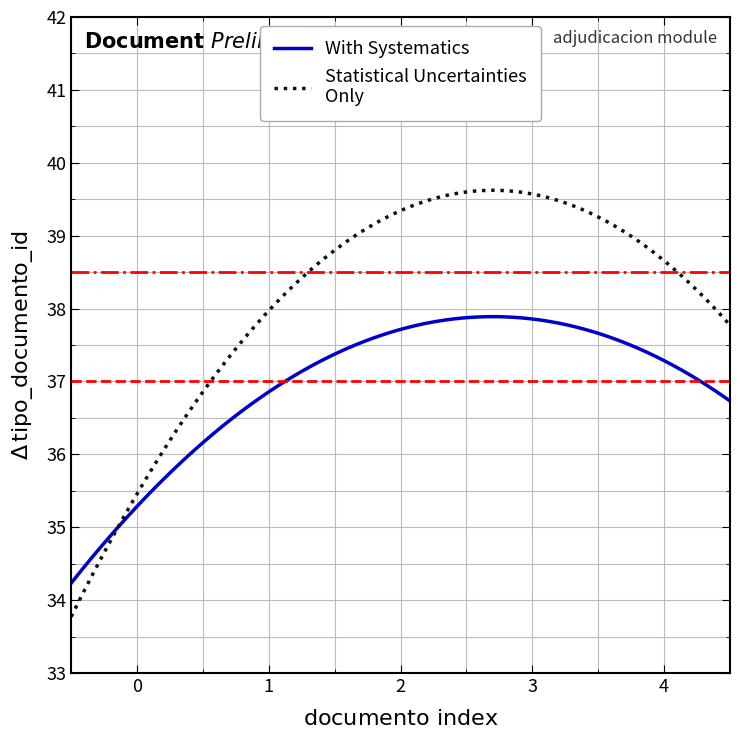

What is the smallest value displayed?

33.8